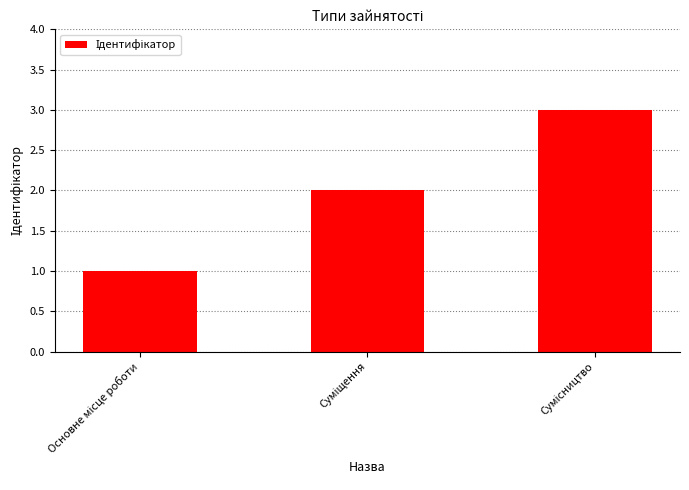

What is the maximum value shown in the chart?

3